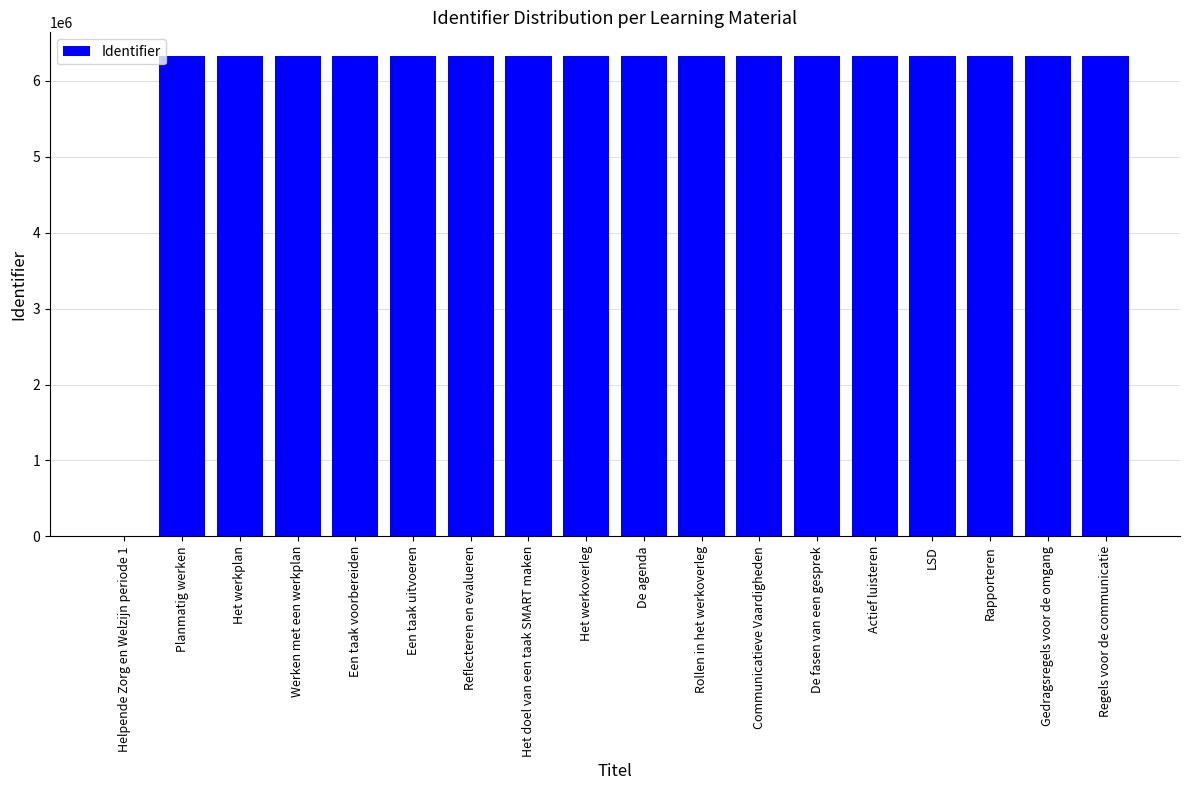

What is the change in value from Helpende Zorg en Welzijn periode 1 to Actief luisteren?

+6322824